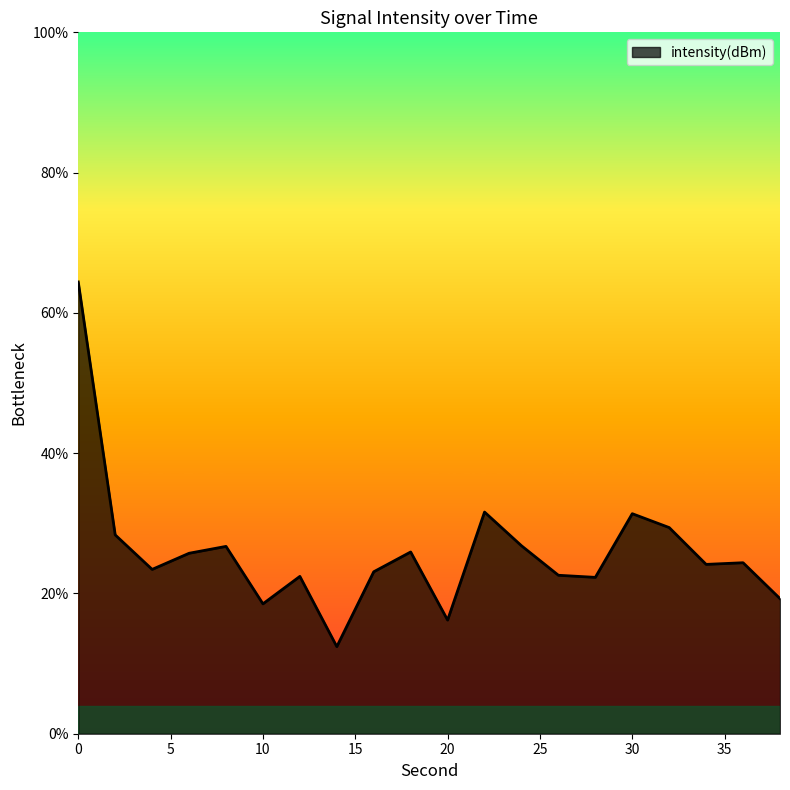

What is the smallest value displayed?

12.4